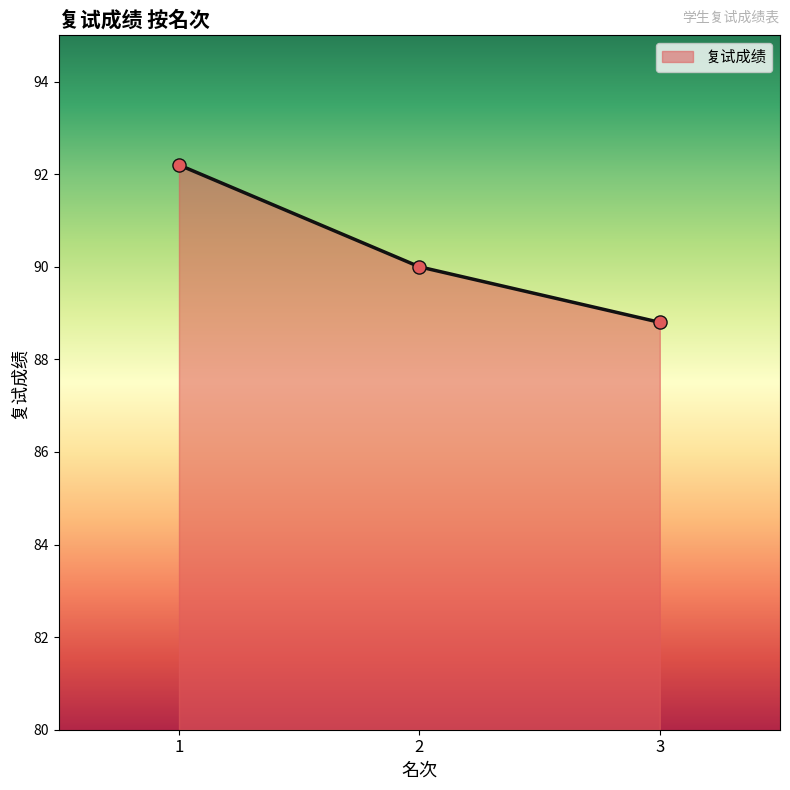

What is the change in value from 1 to 3?

-3.4